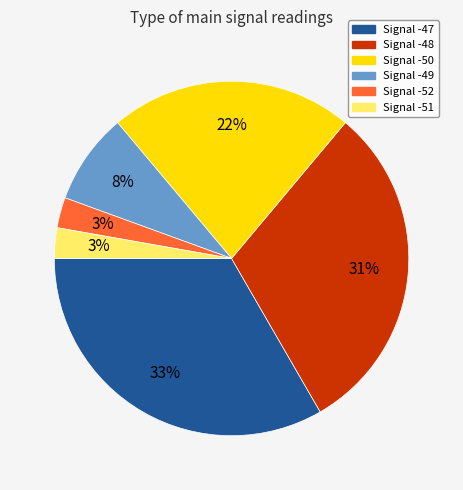

How many slices are in this pie chart?

6